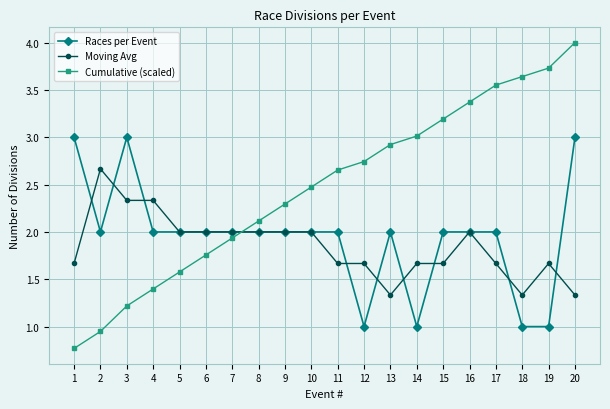

How many times do Moving Avg and Cumulative (scaled) cross each other?

1